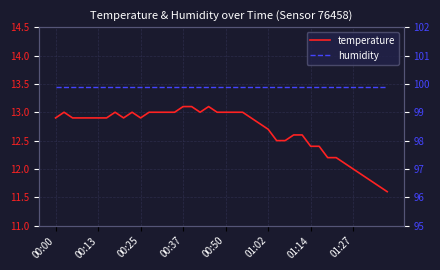

True or false: temperature and humidity cross at least once.

False